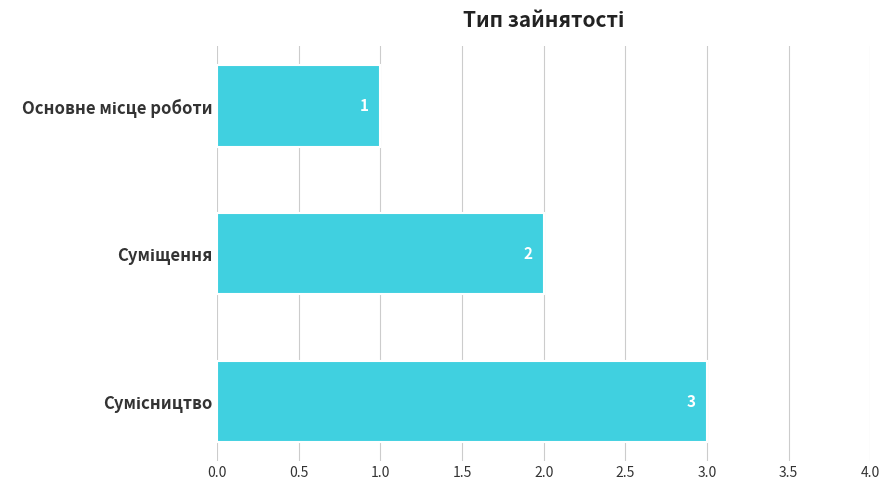

What is the greatest value displayed?

3